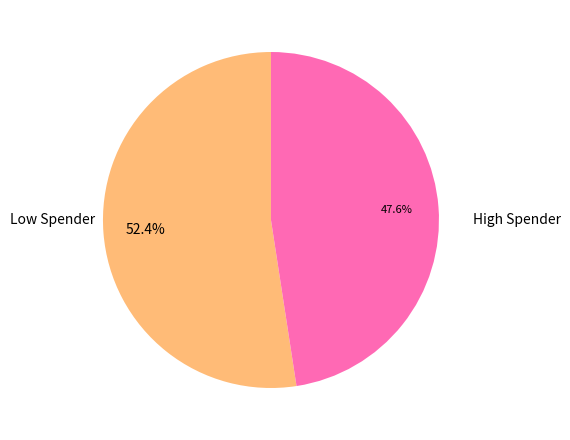

Is there any slice that represents more than half of the pie?

Yes